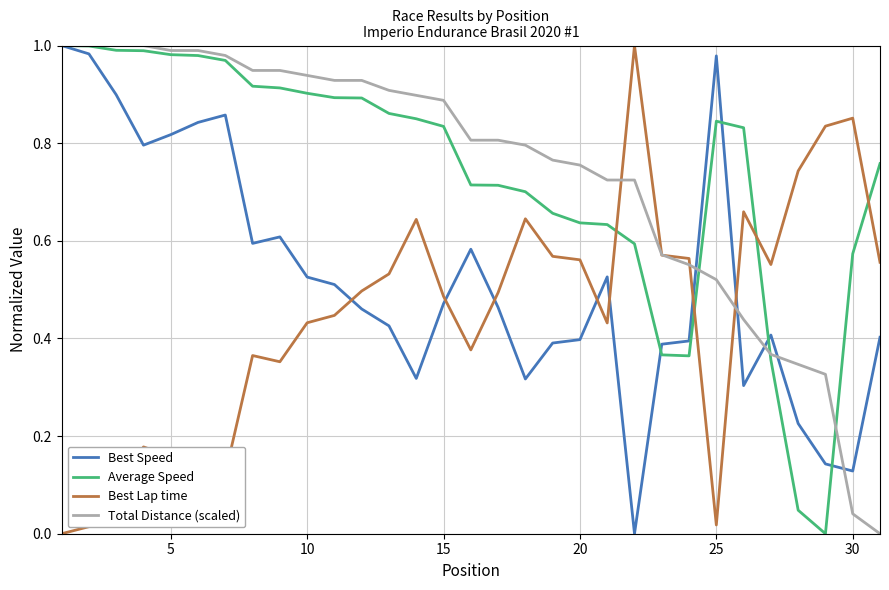

How many intersections are there between Best Lap time and Best Speed?

7